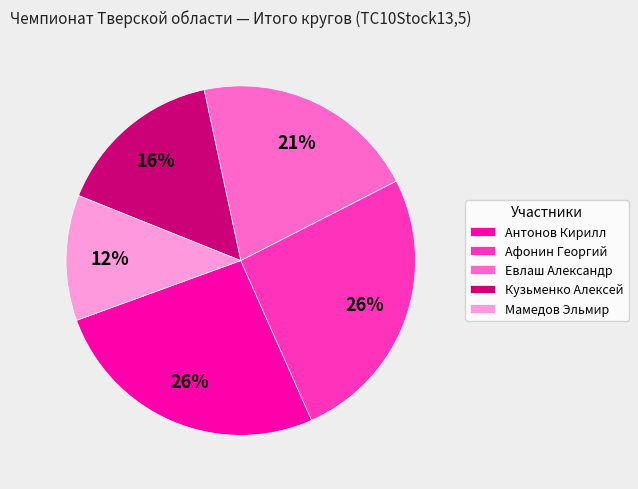

What percentage is the Антонов Кирилл slice, to the nearest percent?

26%